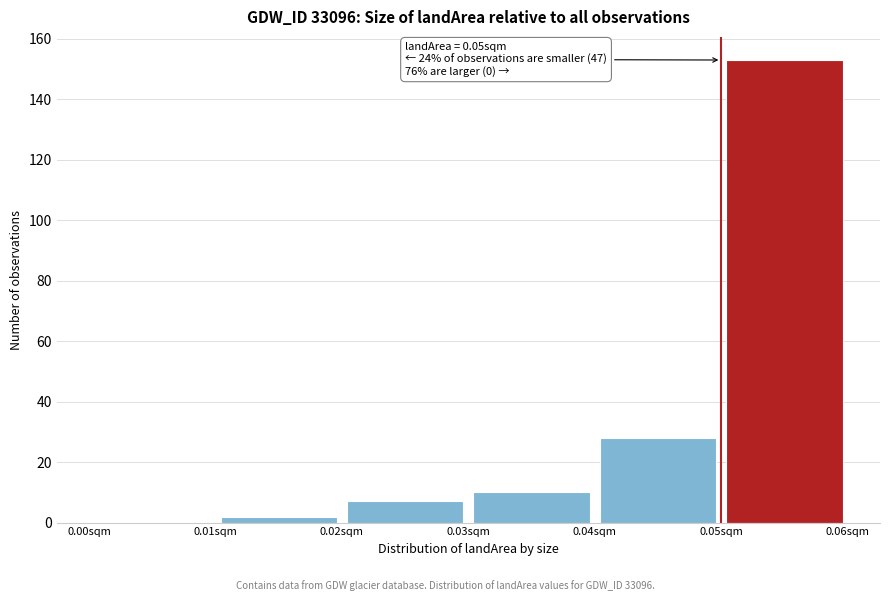

Over which range of the x-axis is the bar tallest?

0.05 to 0.06